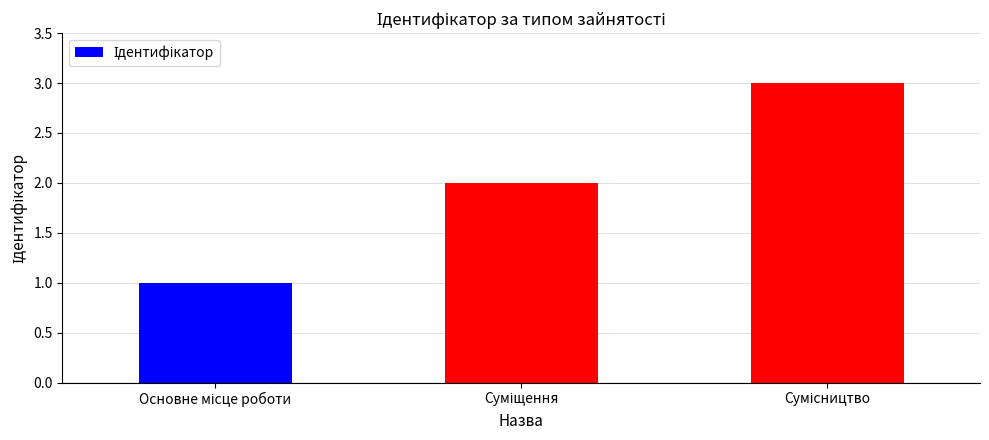

Reading right to left, list all the values displayed in this chart.

3	2	1